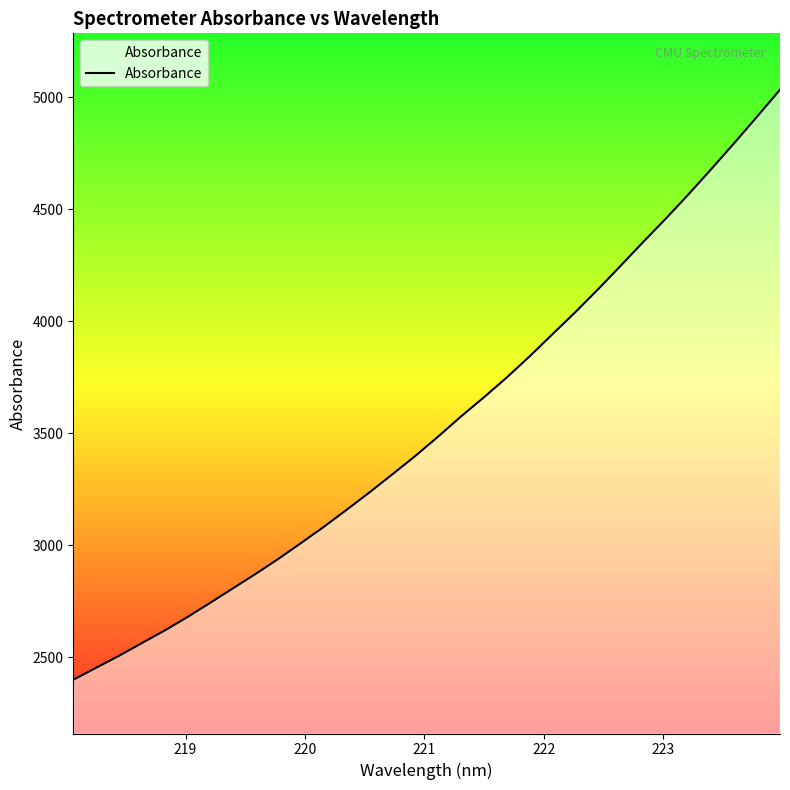

What is the difference between the maximum and minimum values?

2634.1